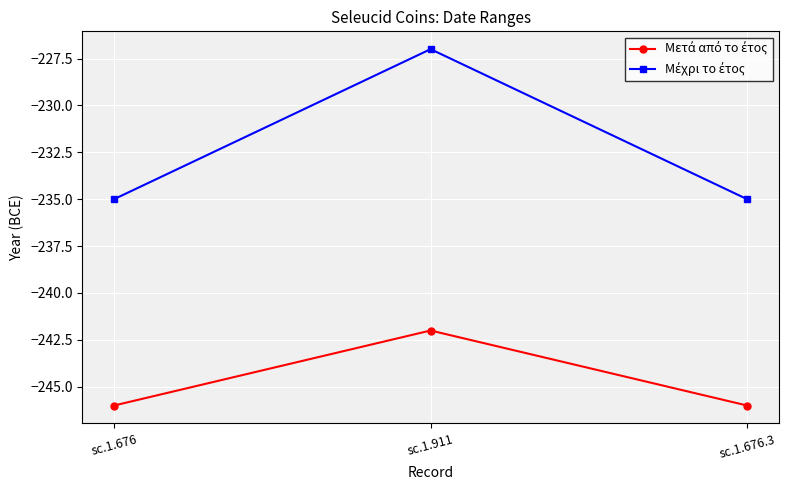

At which category does the chart reach its peak across all series?

sc.1.911